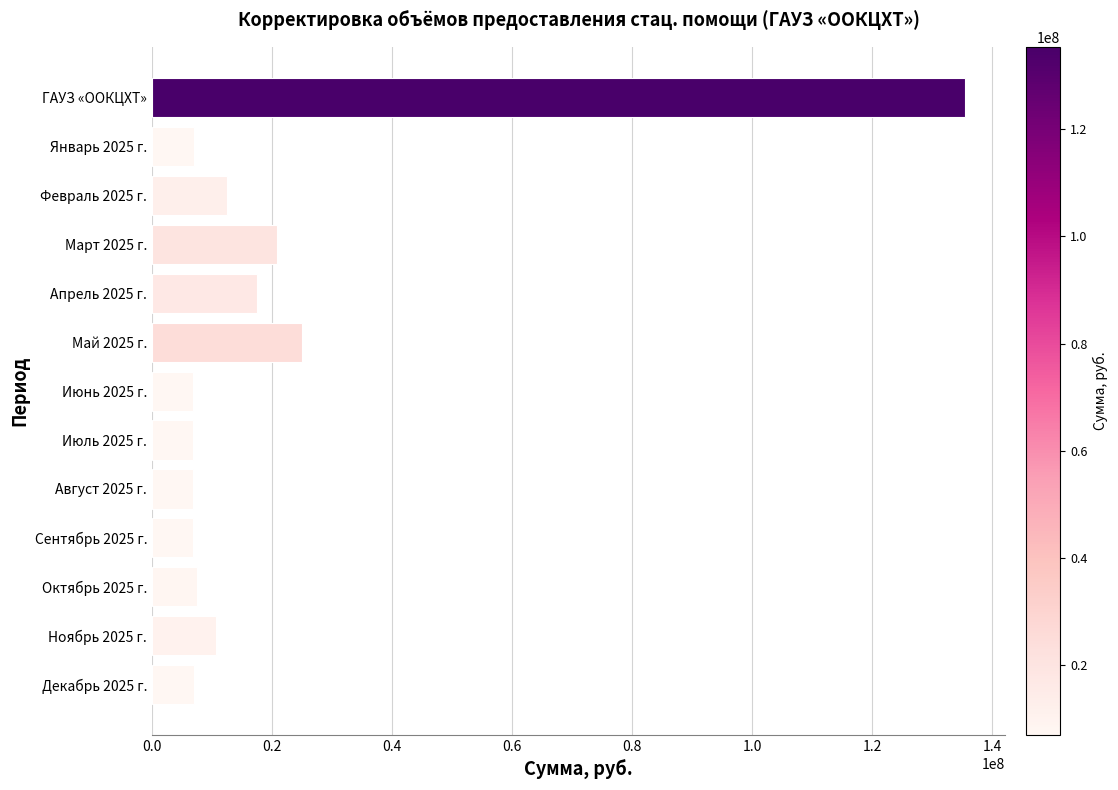

Which has a higher value, Январь 2025 г. or Ноябрь 2025 г.?

Ноябрь 2025 г.